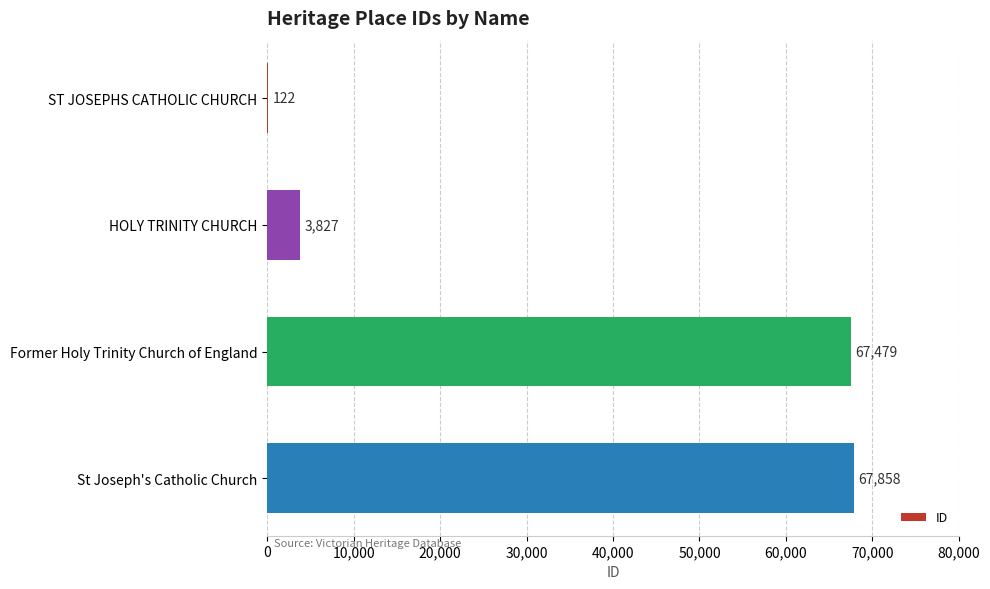

How many data points does each series have?

4